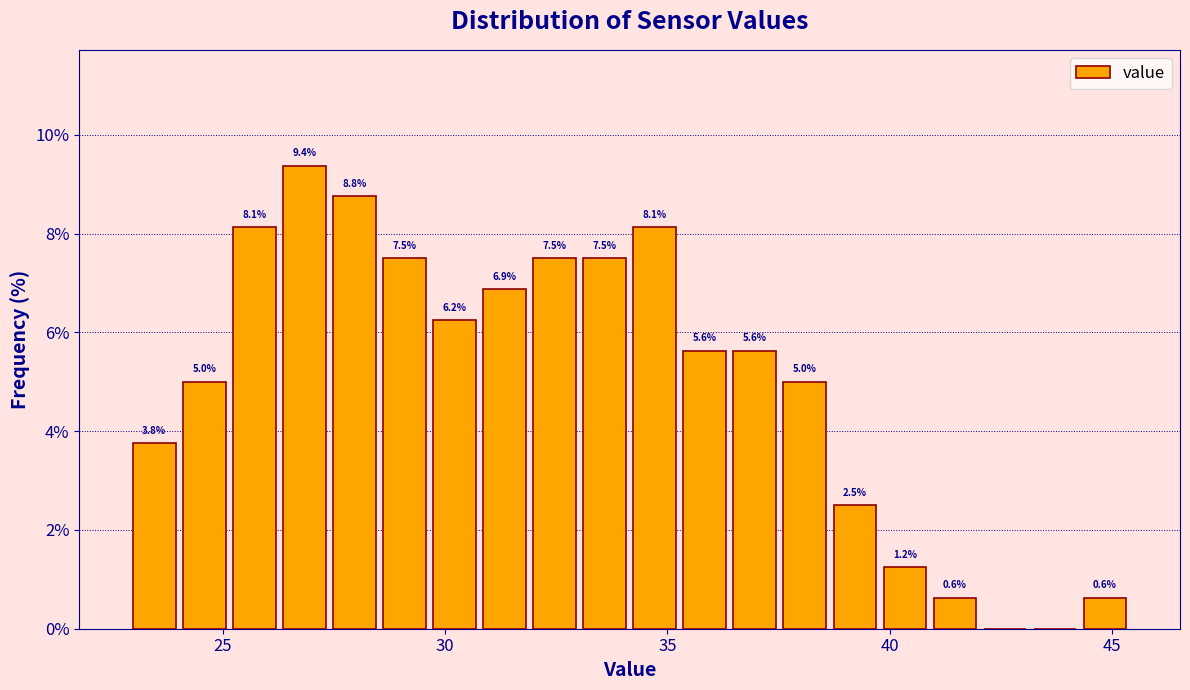

Around what value on the x-axis is the tallest bar? Give the approximate position of its centre, as read against the axis.

27.0